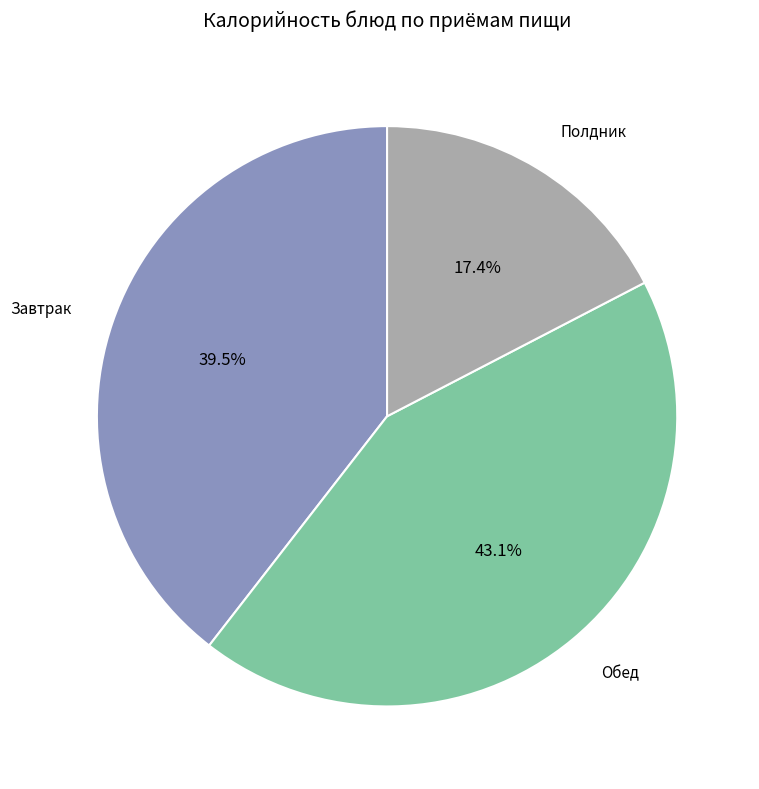

To the nearest percent, what is the average slice percentage?

33%